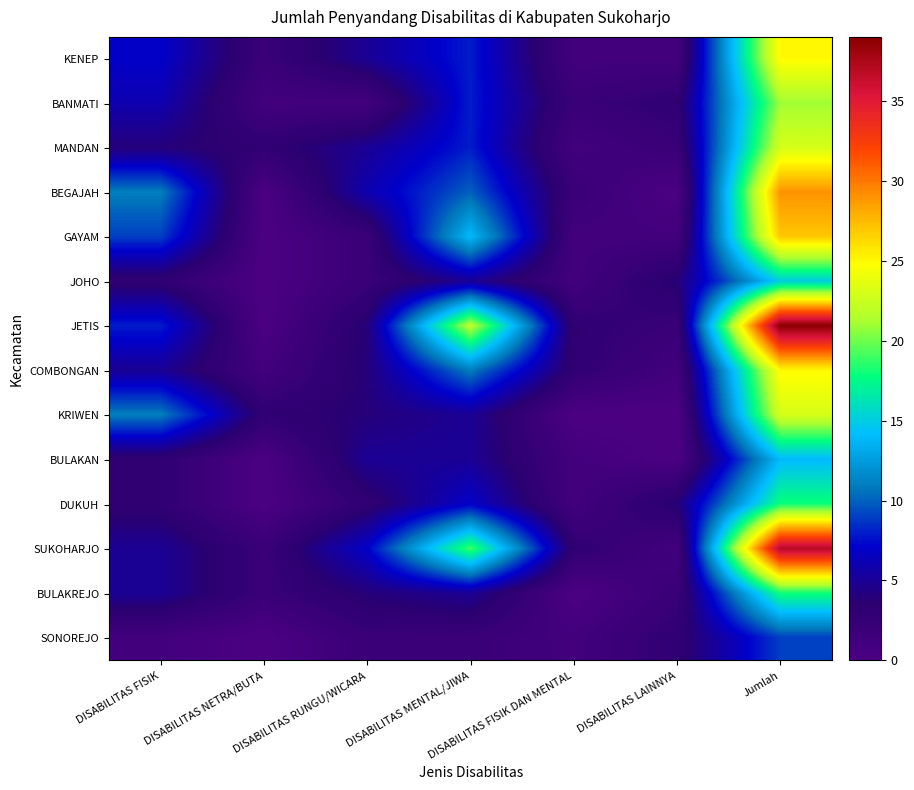

Reading right to left, extract all data points from this chart.

KENEP: Jumlah=25	DISABILITAS LAINNYA=1	DISABILITAS FISIK DAN MENTAL=1	DISABILITAS MENTAL/JIWA=8	DISABILITAS RUNGU/WICARA=5	DISABILITAS NETRA/BUTA=2	DISABILITAS FISIK=7
BANMATI: Jumlah=21	DISABILITAS LAINNYA=3	DISABILITAS FISIK DAN MENTAL=2	DISABILITAS MENTAL/JIWA=8	DISABILITAS RUNGU/WICARA=1	DISABILITAS NETRA/BUTA=1	DISABILITAS FISIK=6
MANDAN: Jumlah=23	DISABILITAS LAINNYA=2	DISABILITAS FISIK DAN MENTAL=1	DISABILITAS MENTAL/JIWA=8	DISABILITAS RUNGU/WICARA=5	DISABILITAS NETRA/BUTA=3	DISABILITAS FISIK=4
BEGAJAH: Jumlah=29	DISABILITAS LAINNYA=0	DISABILITAS FISIK DAN MENTAL=2	DISABILITAS MENTAL/JIWA=10	DISABILITAS RUNGU/WICARA=6	DISABILITAS NETRA/BUTA=0	DISABILITAS FISIK=11
GAYAM: Jumlah=27	DISABILITAS LAINNYA=1	DISABILITAS FISIK DAN MENTAL=1	DISABILITAS MENTAL/JIWA=14	DISABILITAS RUNGU/WICARA=2	DISABILITAS NETRA/BUTA=0	DISABILITAS FISIK=9
JOHO: Jumlah=15	DISABILITAS LAINNYA=4	DISABILITAS FISIK DAN MENTAL=1	DISABILITAS MENTAL/JIWA=5	DISABILITAS RUNGU/WICARA=2	DISABILITAS NETRA/BUTA=0	DISABILITAS FISIK=3
JETIS: Jumlah=39	DISABILITAS LAINNYA=2	DISABILITAS FISIK DAN MENTAL=3	DISABILITAS MENTAL/JIWA=22	DISABILITAS RUNGU/WICARA=4	DISABILITAS NETRA/BUTA=0	DISABILITAS FISIK=8
COMBONGAN: Jumlah=25	DISABILITAS LAINNYA=1	DISABILITAS FISIK DAN MENTAL=3	DISABILITAS MENTAL/JIWA=11	DISABILITAS RUNGU/WICARA=4	DISABILITAS NETRA/BUTA=1	DISABILITAS FISIK=5
KRIWEN: Jumlah=23	DISABILITAS LAINNYA=0	DISABILITAS FISIK DAN MENTAL=0	DISABILITAS MENTAL/JIWA=5	DISABILITAS RUNGU/WICARA=4	DISABILITAS NETRA/BUTA=3	DISABILITAS FISIK=11
BULAKAN: Jumlah=14	DISABILITAS LAINNYA=0	DISABILITAS FISIK DAN MENTAL=1	DISABILITAS MENTAL/JIWA=5	DISABILITAS RUNGU/WICARA=5	DISABILITAS NETRA/BUTA=0	DISABILITAS FISIK=3
DUKUH: Jumlah=18	DISABILITAS LAINNYA=4	DISABILITAS FISIK DAN MENTAL=1	DISABILITAS MENTAL/JIWA=7	DISABILITAS RUNGU/WICARA=3	DISABILITAS NETRA/BUTA=0	DISABILITAS FISIK=3
SUKOHARJO: Jumlah=37	DISABILITAS LAINNYA=1	DISABILITAS FISIK DAN MENTAL=3	DISABILITAS MENTAL/JIWA=19	DISABILITAS RUNGU/WICARA=7	DISABILITAS NETRA/BUTA=2	DISABILITAS FISIK=5
BULAKREJO: Jumlah=18	DISABILITAS LAINNYA=2	DISABILITAS FISIK DAN MENTAL=0	DISABILITAS MENTAL/JIWA=5	DISABILITAS RUNGU/WICARA=4	DISABILITAS NETRA/BUTA=2	DISABILITAS FISIK=5
SONOREJO: Jumlah=9	DISABILITAS LAINNYA=3	DISABILITAS FISIK DAN MENTAL=1	DISABILITAS MENTAL/JIWA=2	DISABILITAS RUNGU/WICARA=2	DISABILITAS NETRA/BUTA=0	DISABILITAS FISIK=1